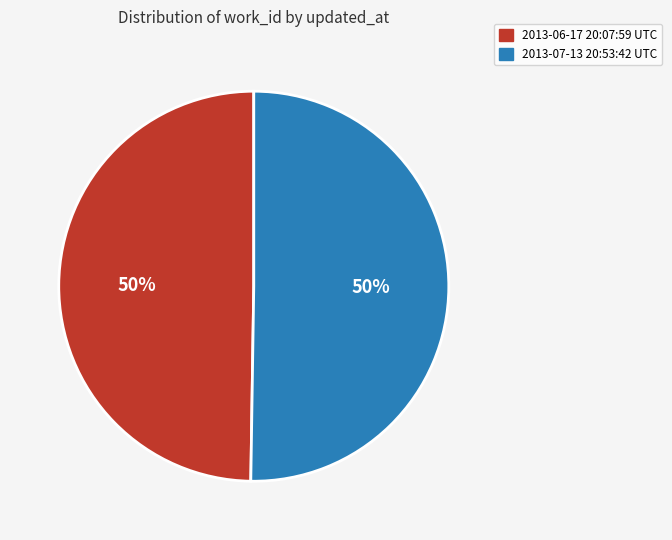

Approximately how many times larger is the value at 2013-06-17 20:07:59 UTC compared to 2013-07-13 20:53:42 UTC?

1.0